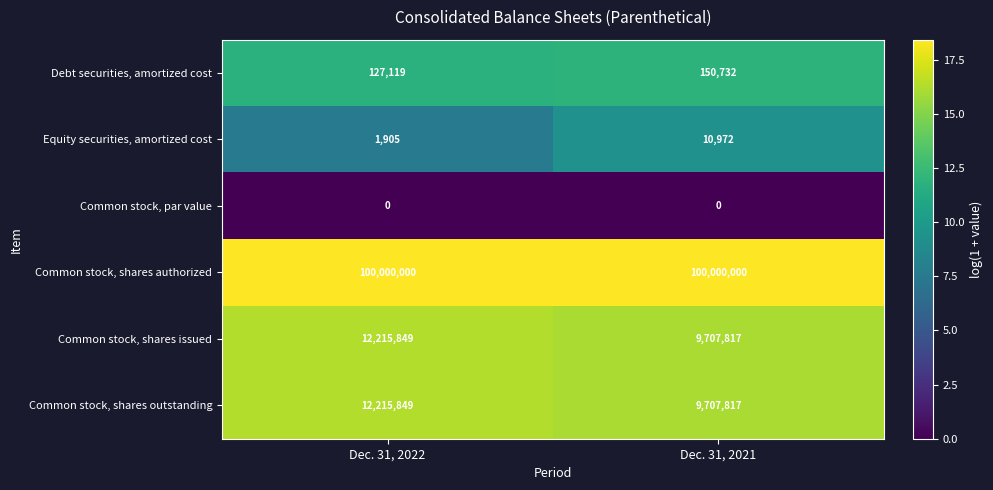

Read the Equity securities, amortized cost value at Dec. 31, 2021, to the nearest 10.

10970